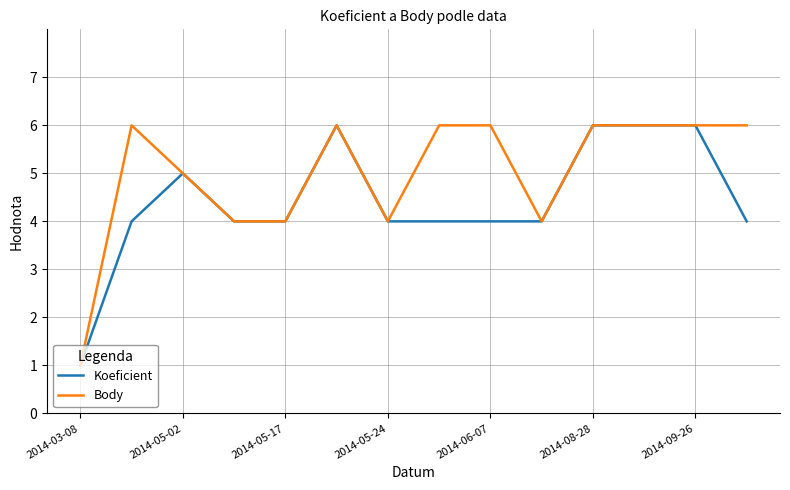

Which series has the largest total across all categories?

Body